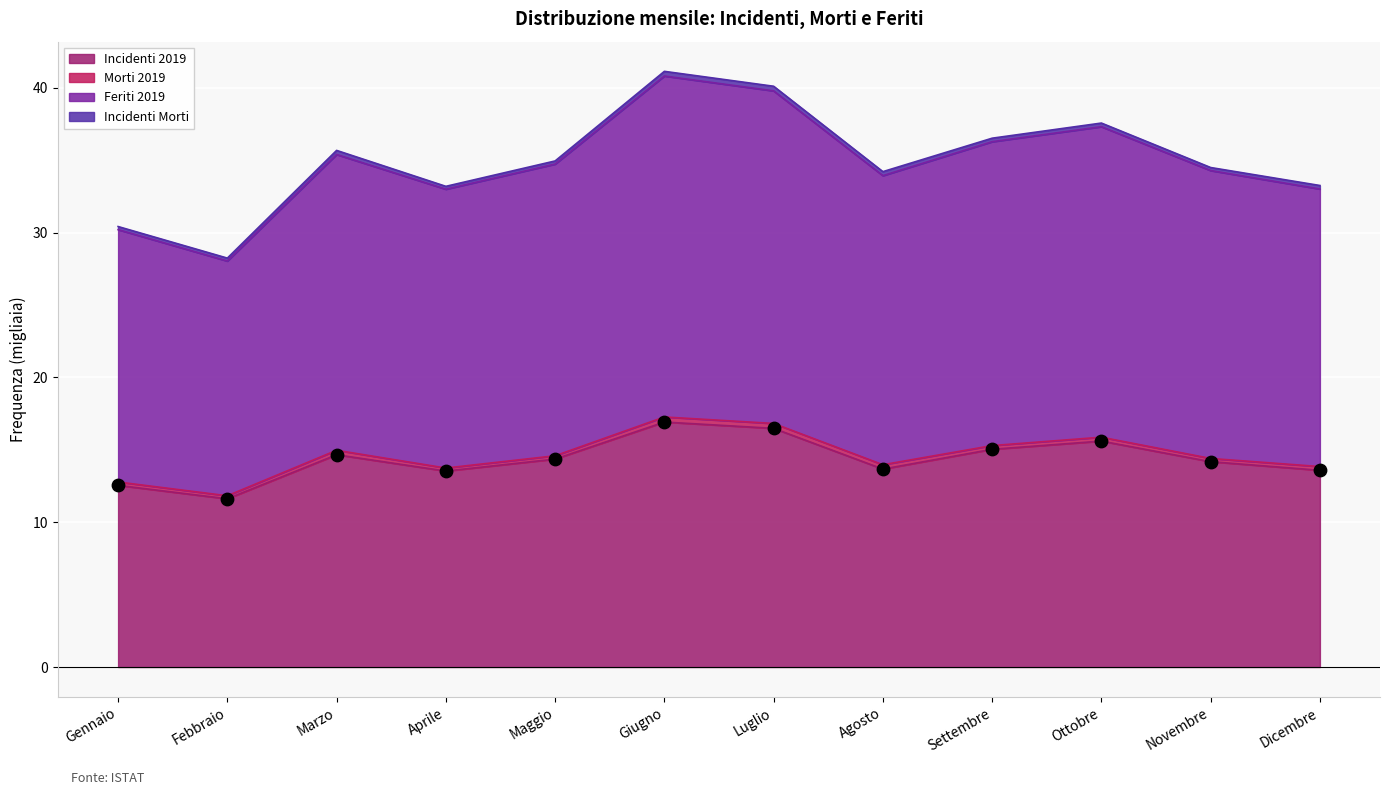

Which series reaches the minimum Y coordinate?

Incidenti 2019